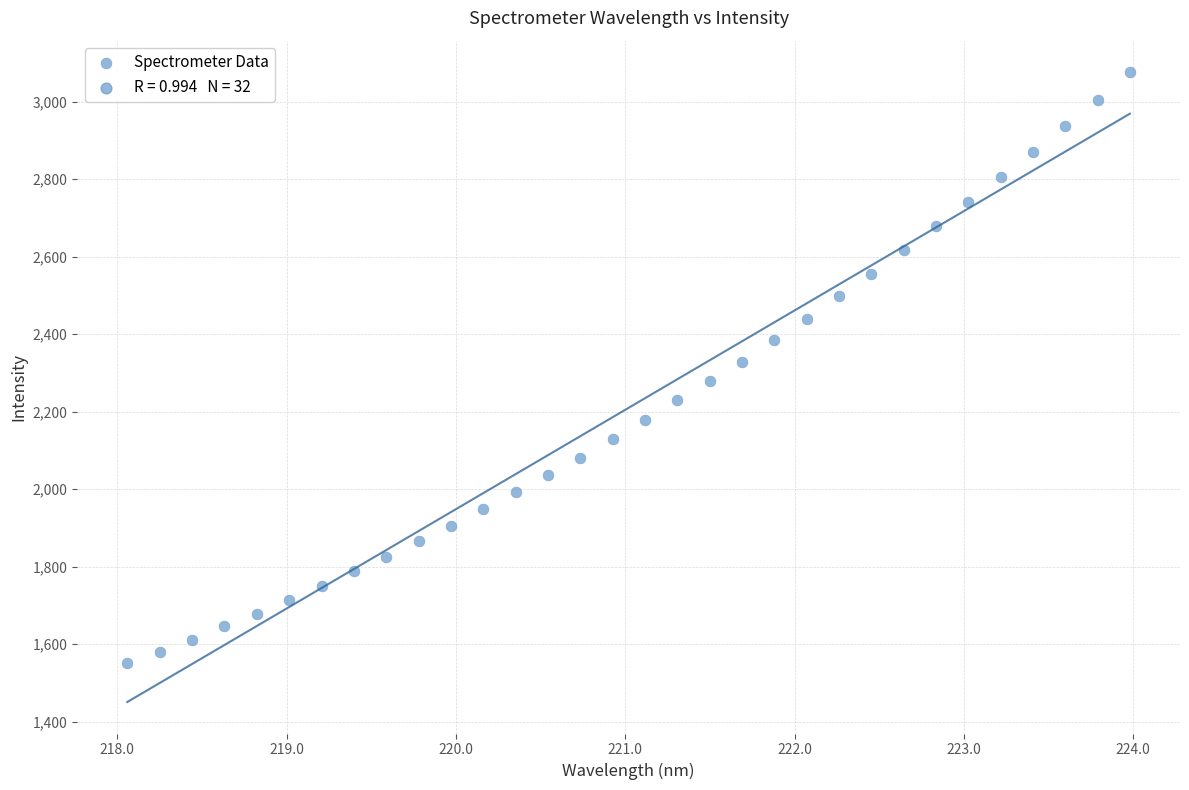

What is the range of Y values (max minus min)?

1526.0